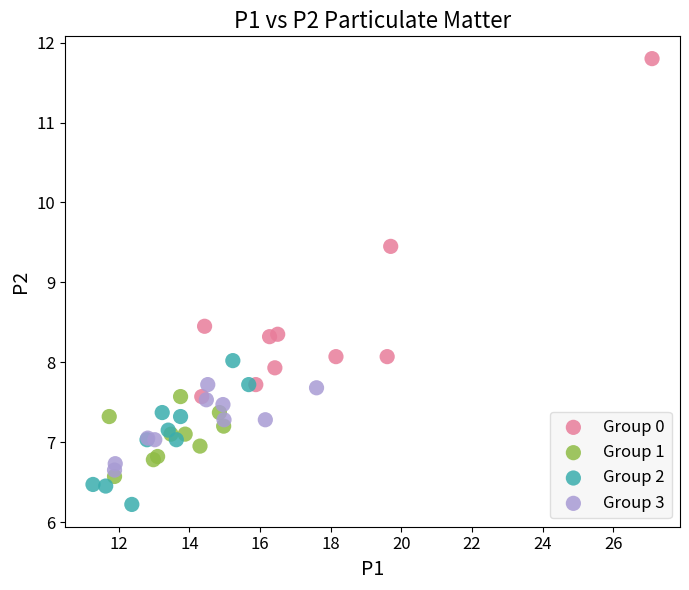

Which series contains the highest Y value?

Group 0